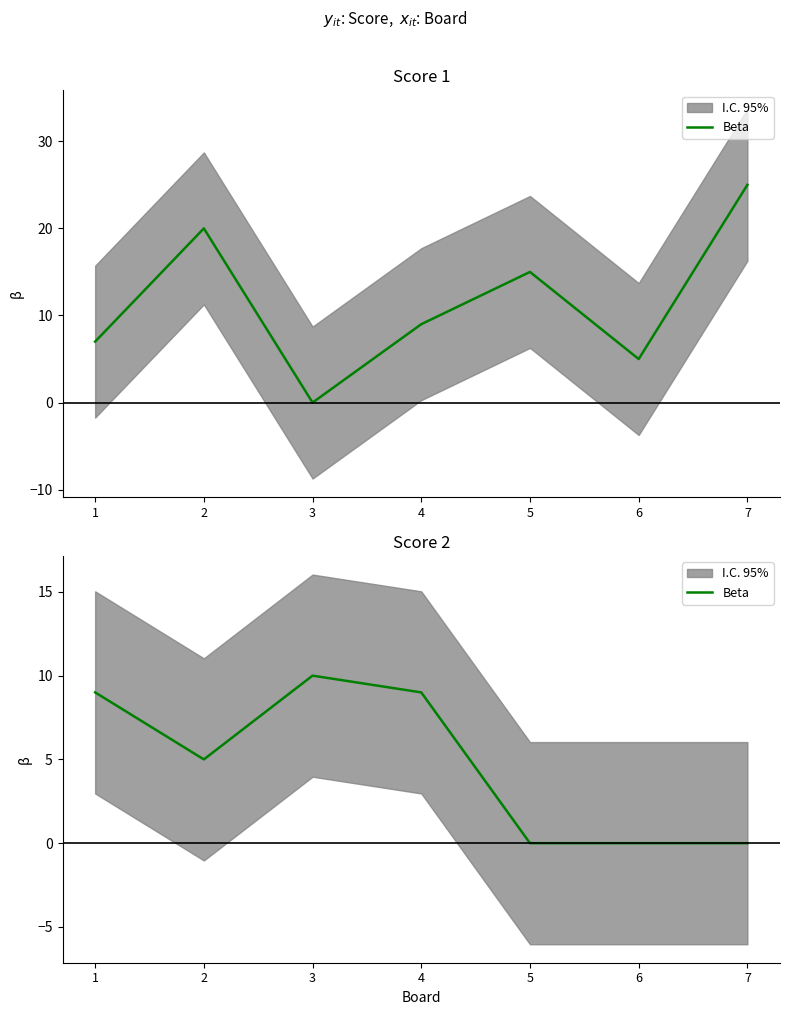

What is the value of the 1st point from the left?

9